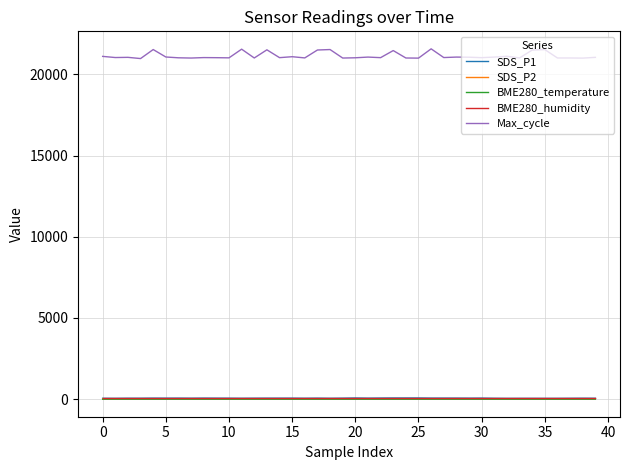

What is the greatest value displayed?

21577.0